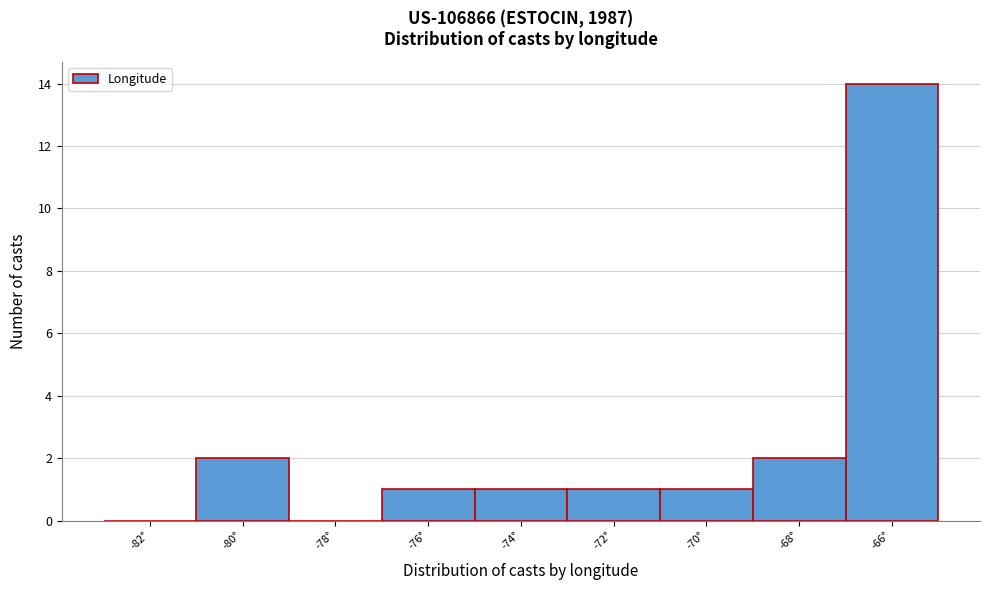

Reading right to left, extract all data points from this chart.

-66°=14	-68°=2	-70°=1	-72°=1	-74°=1	-76°=1	-78°=0	-80°=2	-82°=0